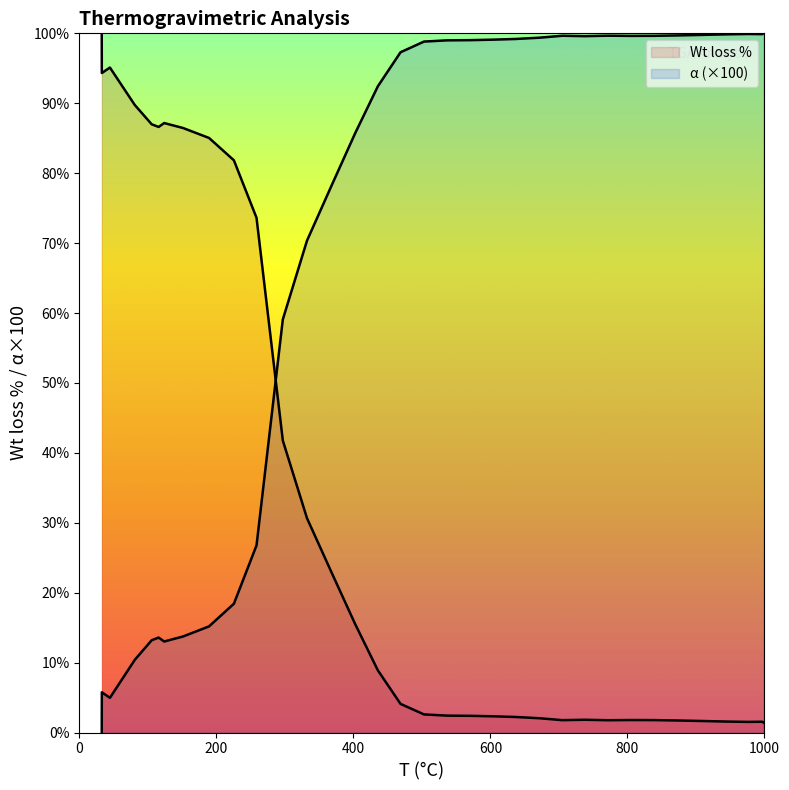

What are all the series names shown in the legend?

Wt loss %, α (×100)